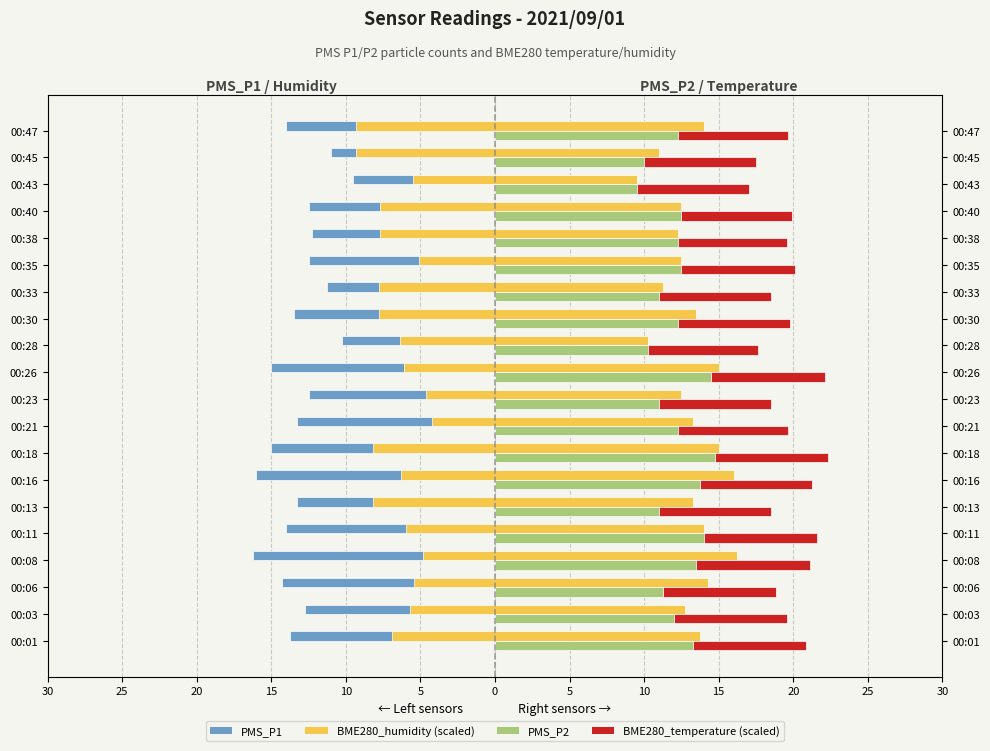

Is it true that PMS_P2 equals 16.4 at 00:23?

False